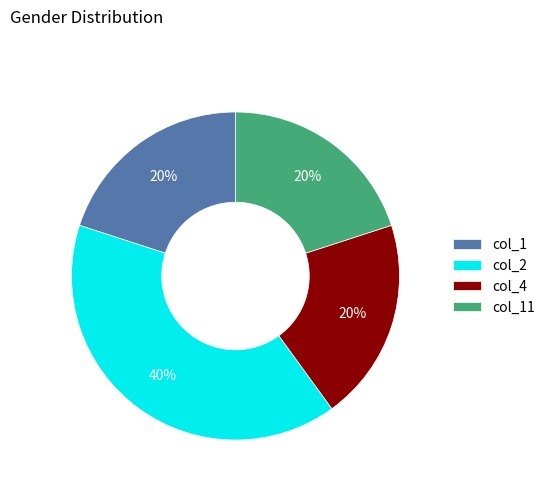

Is col_11 the majority of the pie?

No